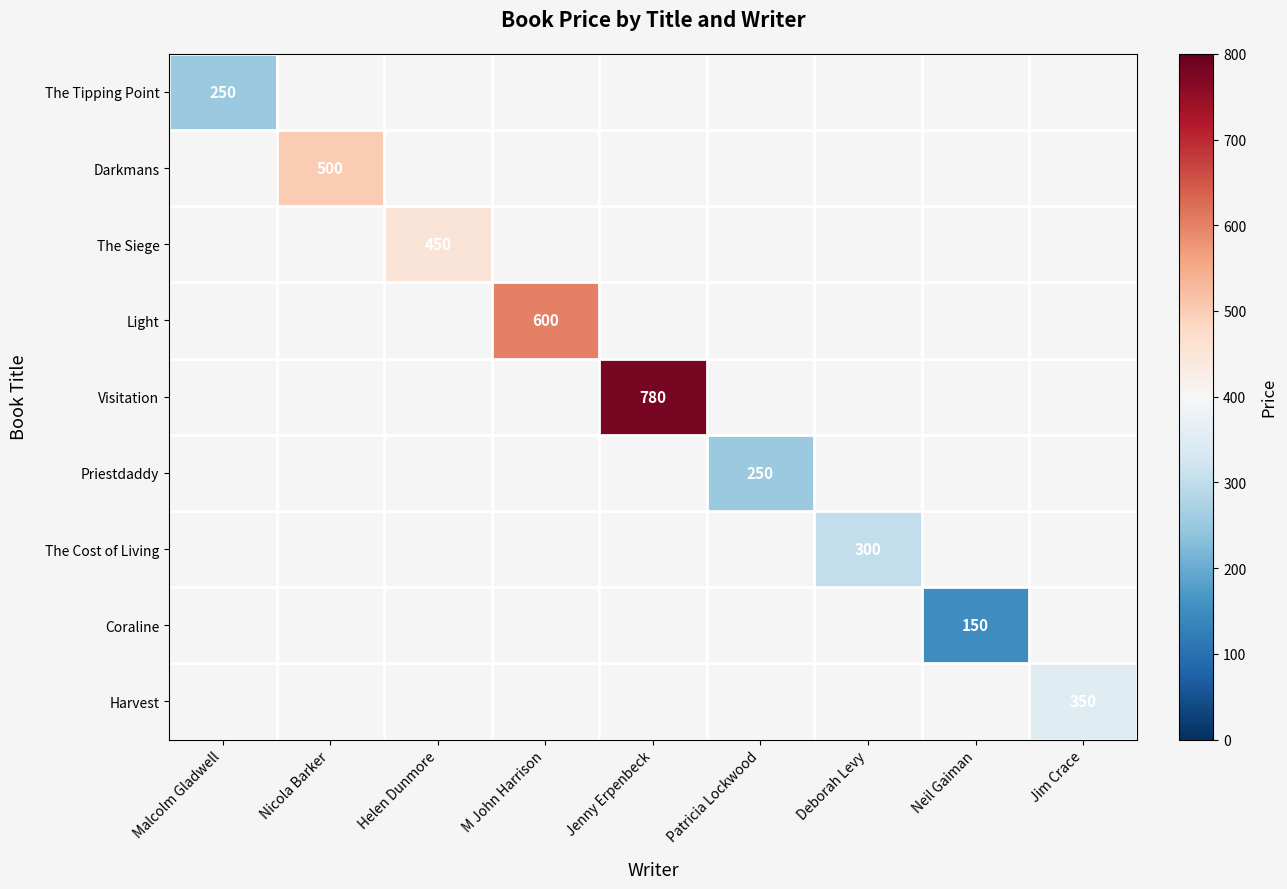

At M John Harrison, list the series in order from largest to smallest.

The Tipping Point, Darkmans, The Siege, Light, Visitation, Priestdaddy, The Cost of Living, Coraline, Harvest